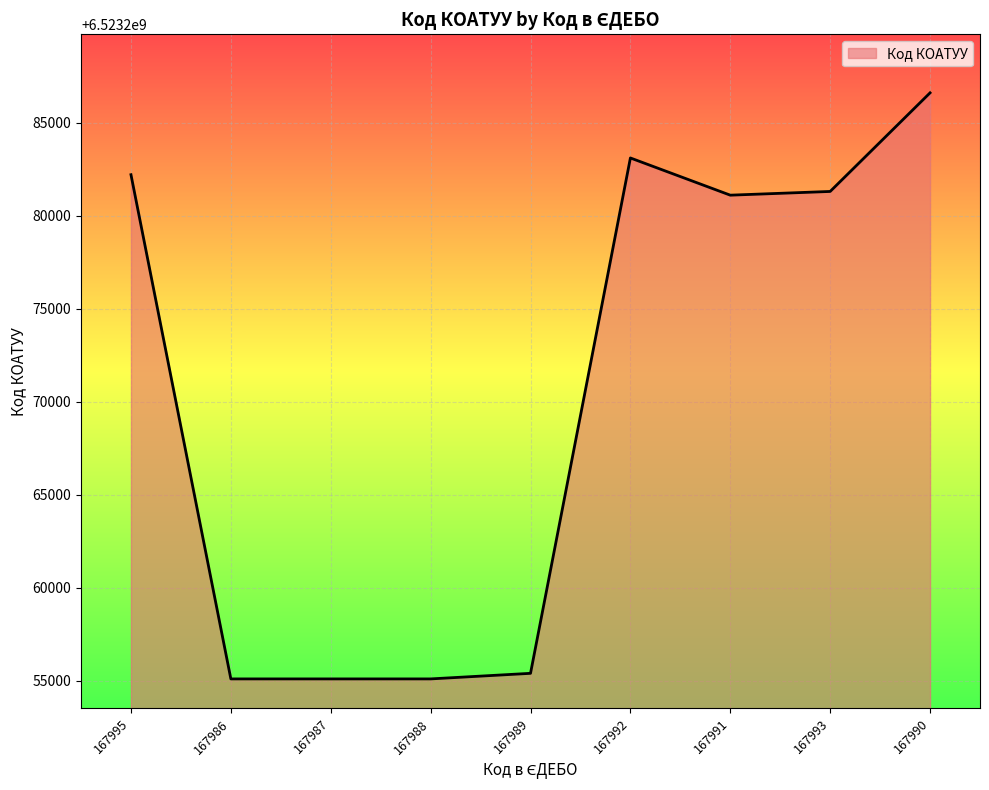

What is the difference between the values at 167988 and 167995?

27101